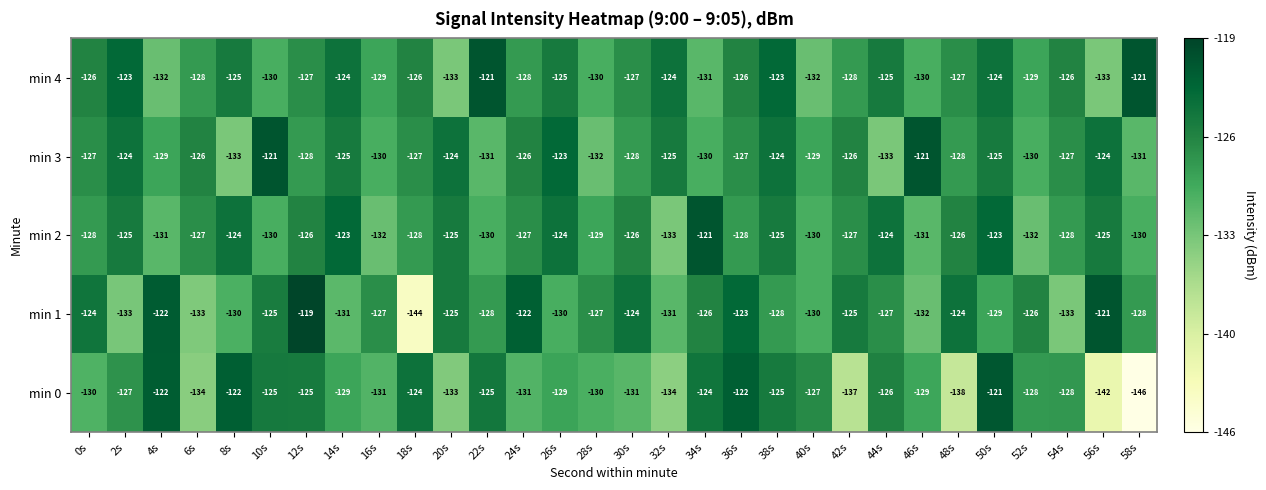

Which series changed the most between 2s and 24s?

min 1